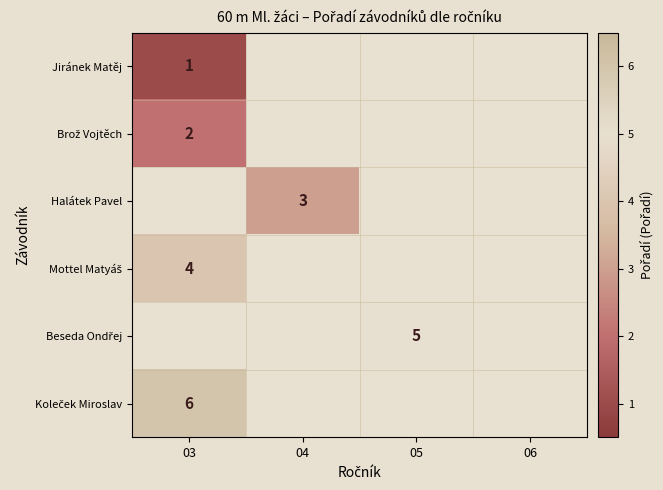

How many categories are shown in the chart?

4